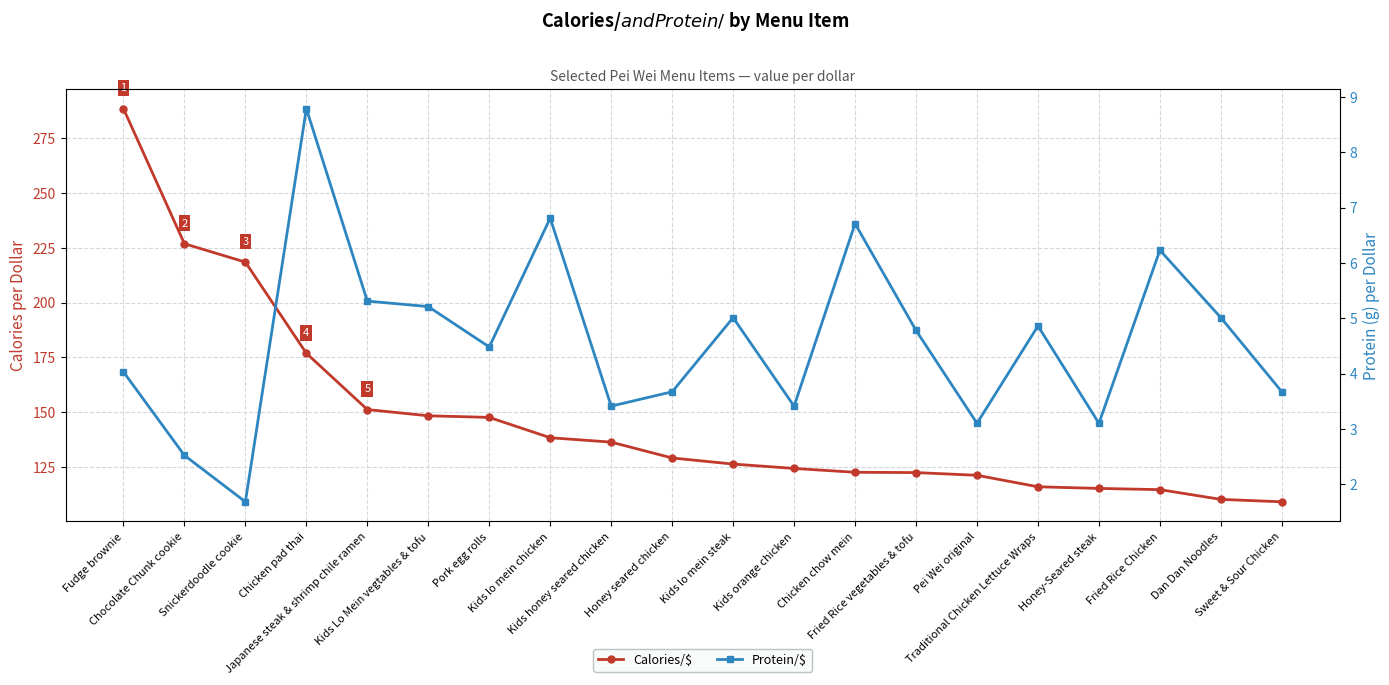

Rank the series by their average value, from lowest to highest.

Protein/$, Calories/$